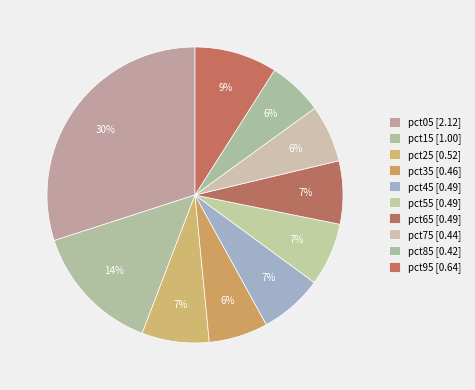

What percentage is NOT represented by pct95?

91.0%